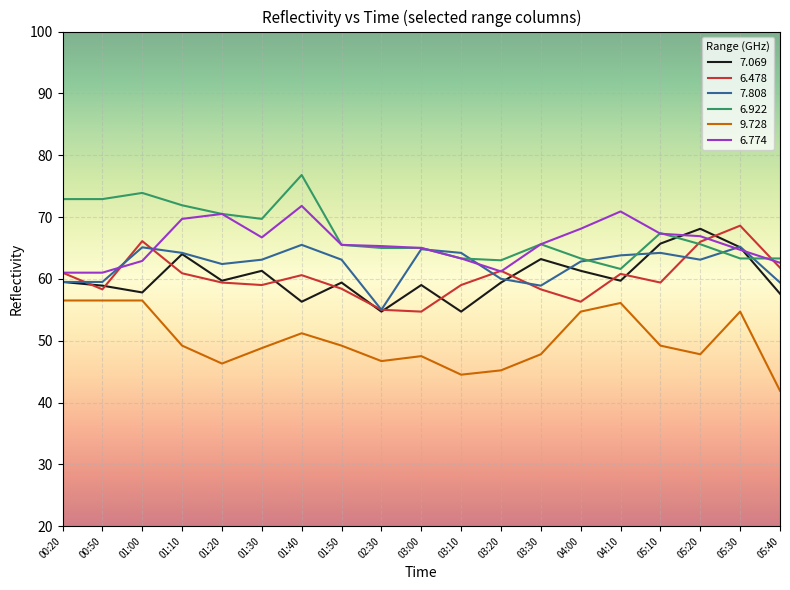

Is the value of 6.922 at 01:00 greater than the value of 7.069 at 05:40?

Yes